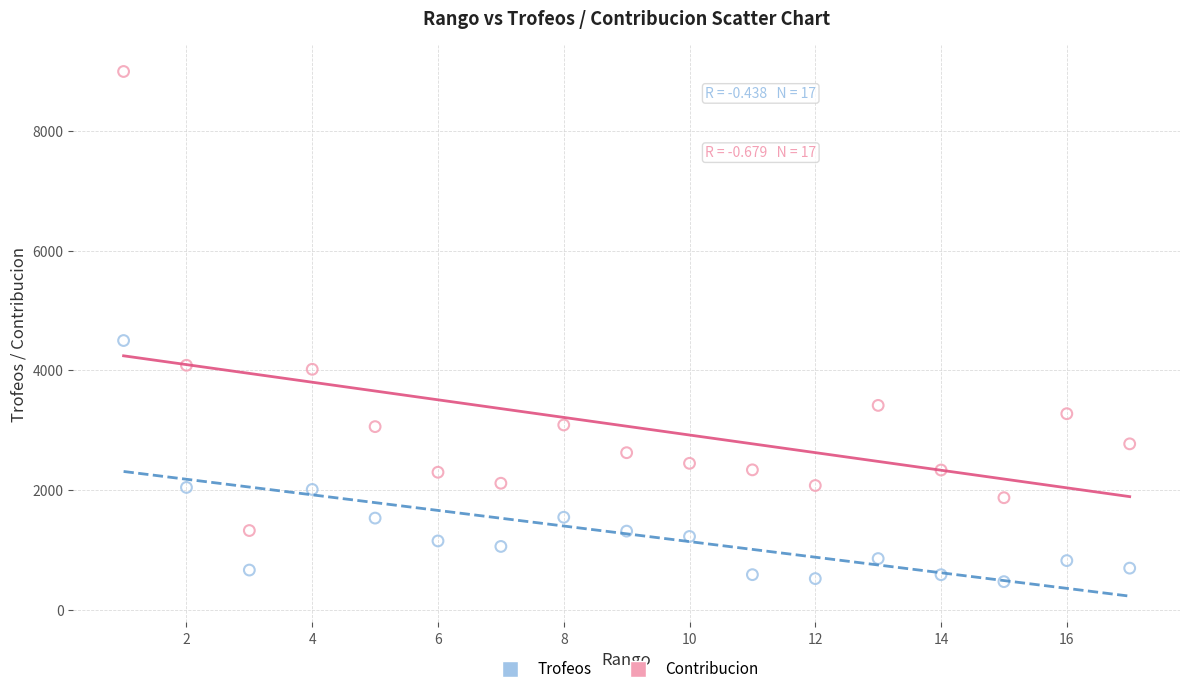

Across all series, what Y value is closest to 4733?

4500